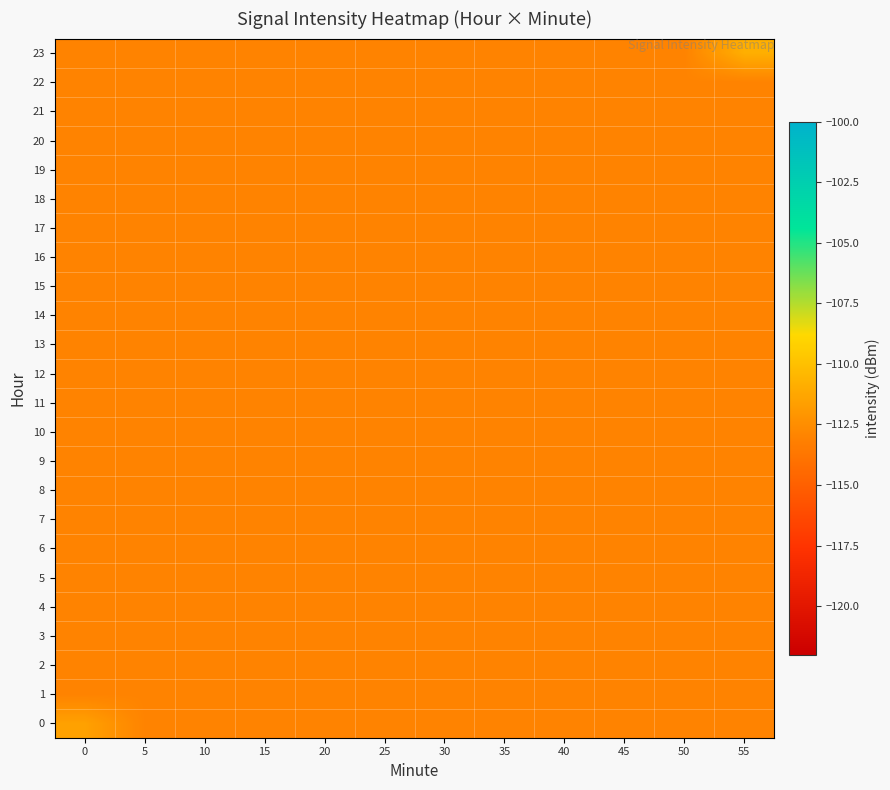

Count the number of categories in the chart.

12